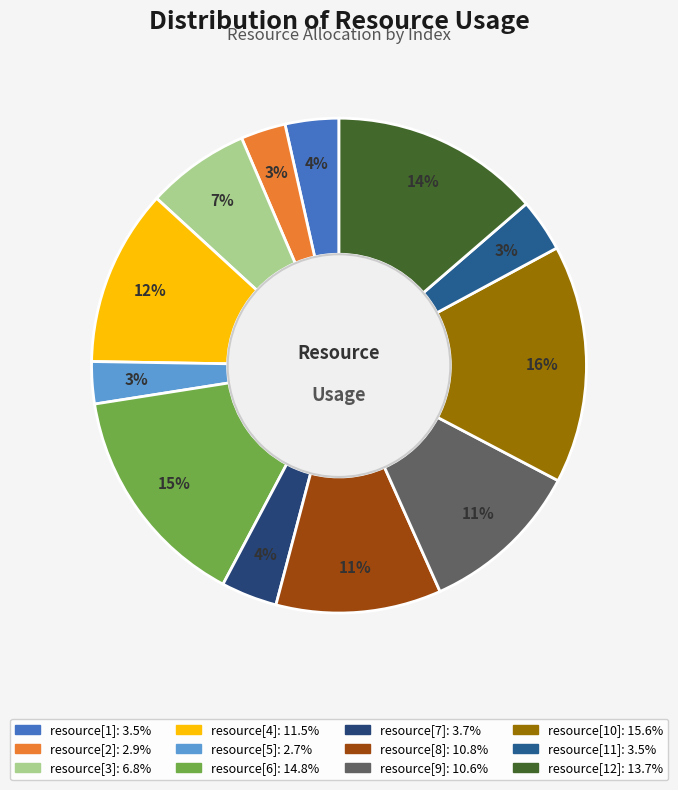

Does any single category account for the majority?

No